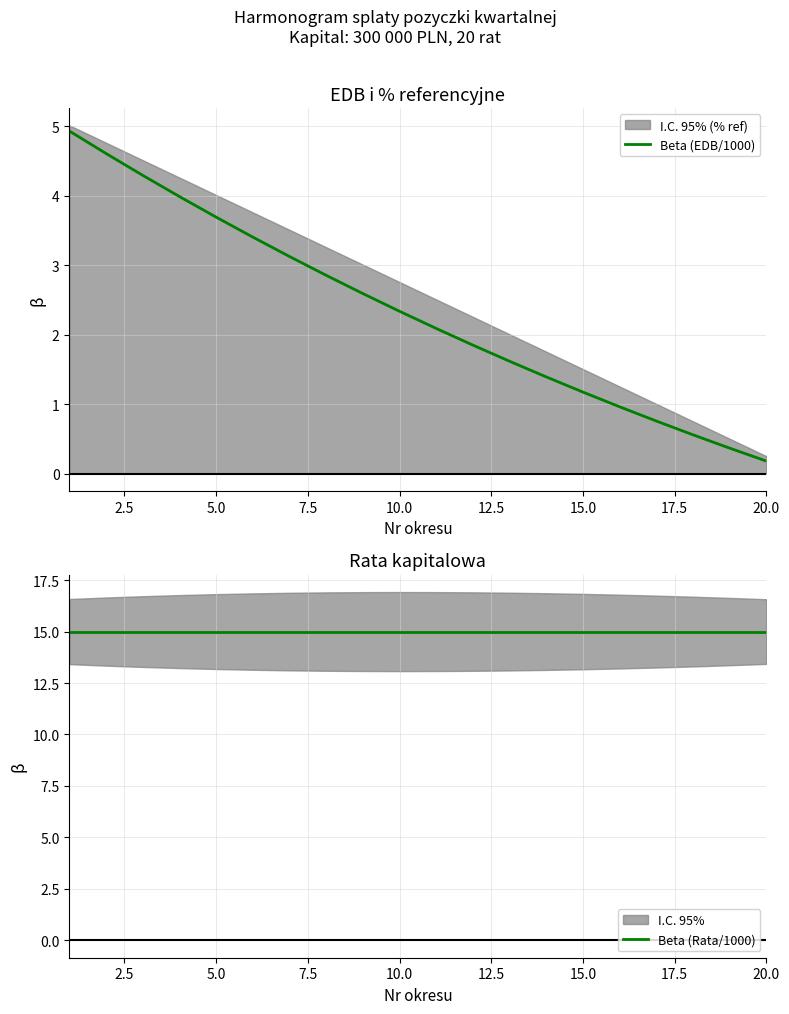

At 9, list the series in order from largest to smallest.

Beta (Rata/1000), Beta (EDB/1000)